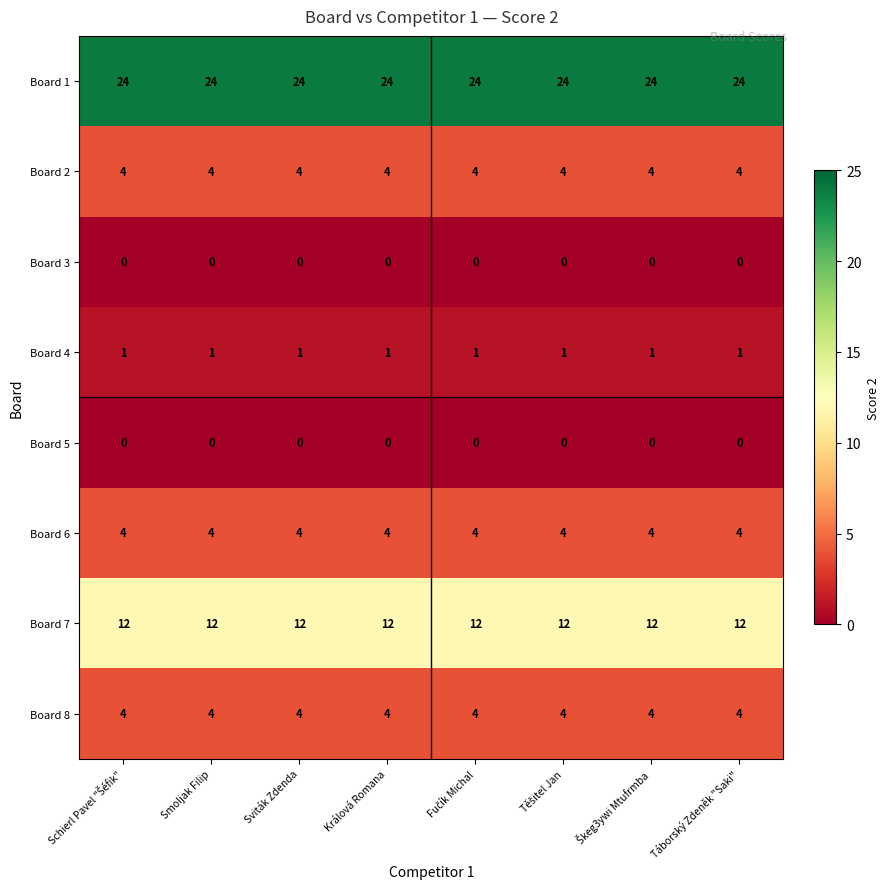

True or false: Board 4 has a value of 0 at Králová Romana.

False